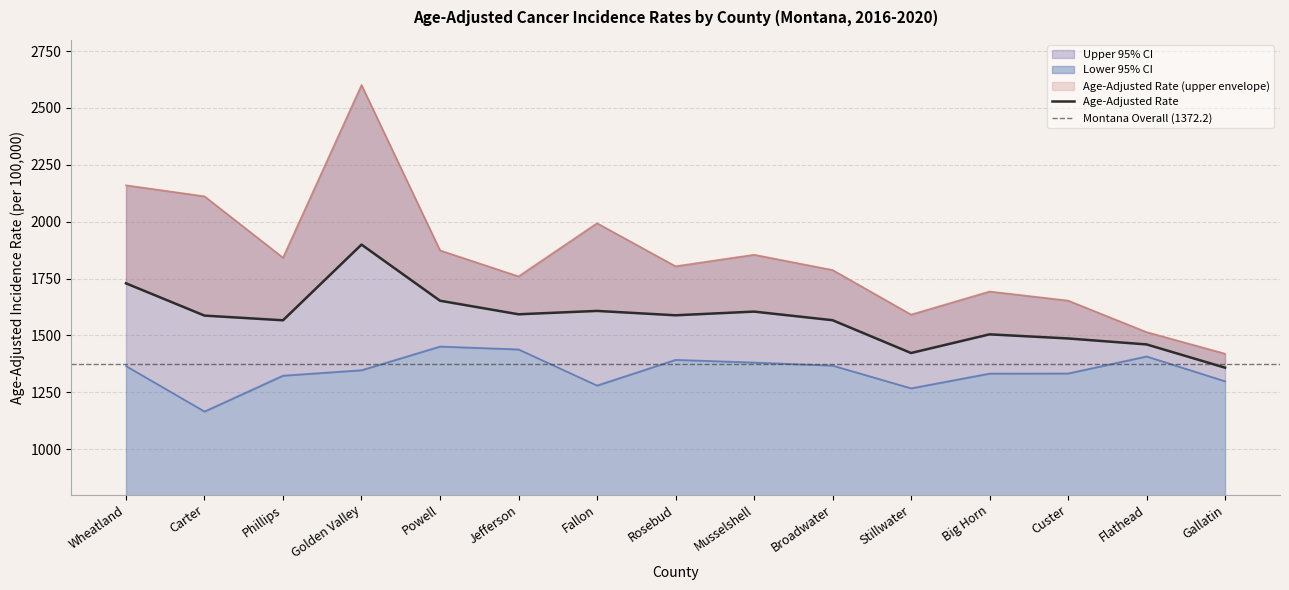

Which series has the largest range (max minus min)?

Upper 95% CI